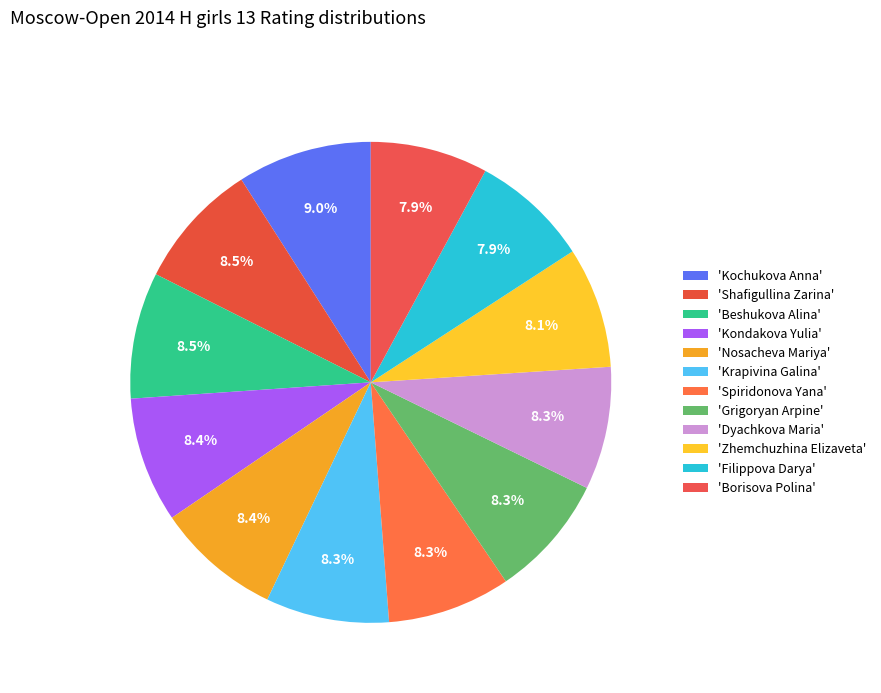

Rank the categories by value from lowest to highest.

Borisova Polina, Filippova Darya, Zhemchuzhina Elizaveta, Dyachkova Maria, Grigoryan Arpine, Spiridonova Yana, Krapivina Galina, Nosacheva Mariya, Kondakova Yulia, Beshukova Alina, Shafigullina Zarina, Kochukova Anna